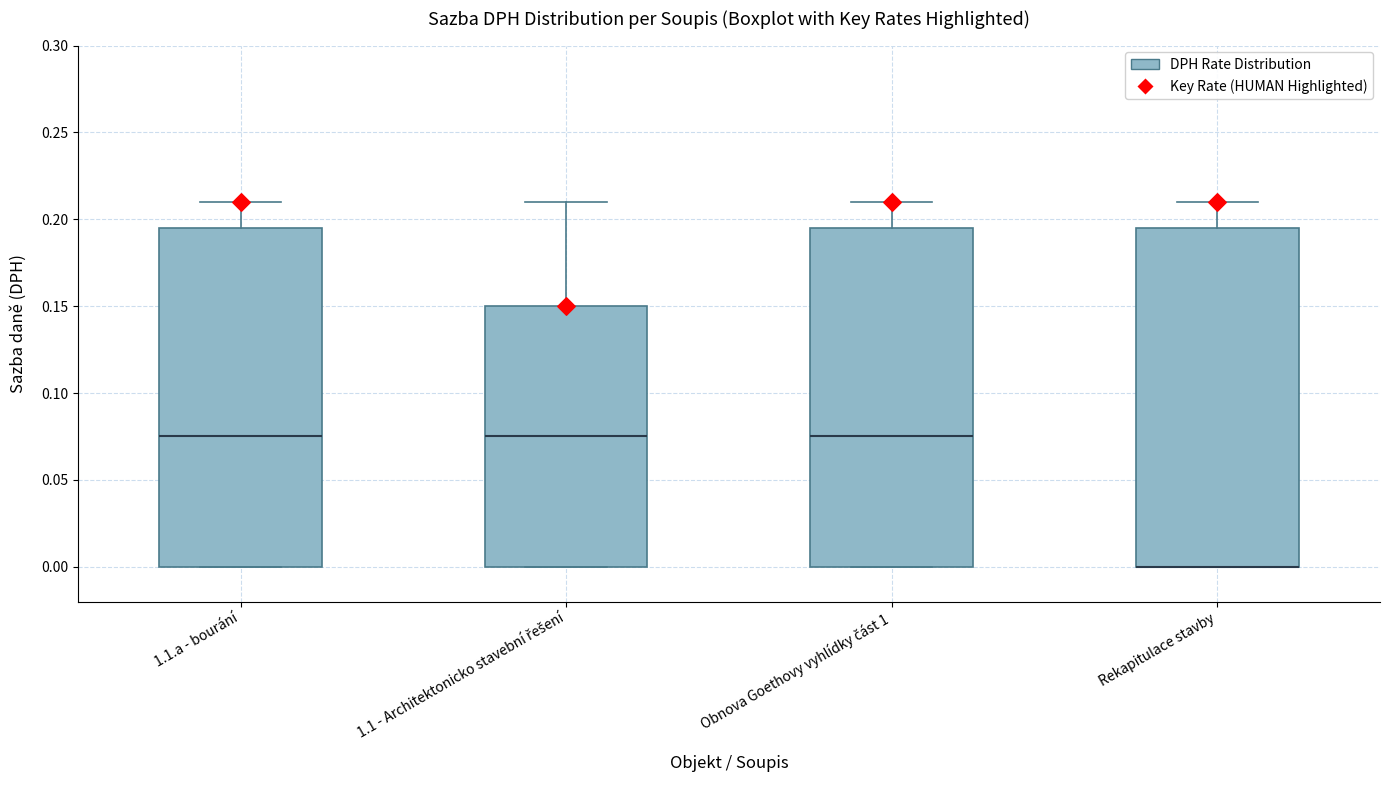

Reading left to right, read every box against the y-axis: the position of its median line, the range the box covers, and the ends of its whiskers. The values are not printed on the chart, so give them approximately, as read against the axis.

1.1.a - bourání: median 0.075, box 0.000 to 0.195, whiskers 0.000 to 0.210
1.1 - Architektonicko stavební řešení: median 0.075, box 0.000 to 0.150, whiskers 0.000 to 0.210
Obnova Goethovy vyhlídky část 1: median 0.075, box 0.000 to 0.195, whiskers 0.000 to 0.210
Rekapitulace stavby: median 0.000 (drawn on the box's lower edge), box 0.000 to 0.195, whiskers 0.000 to 0.210